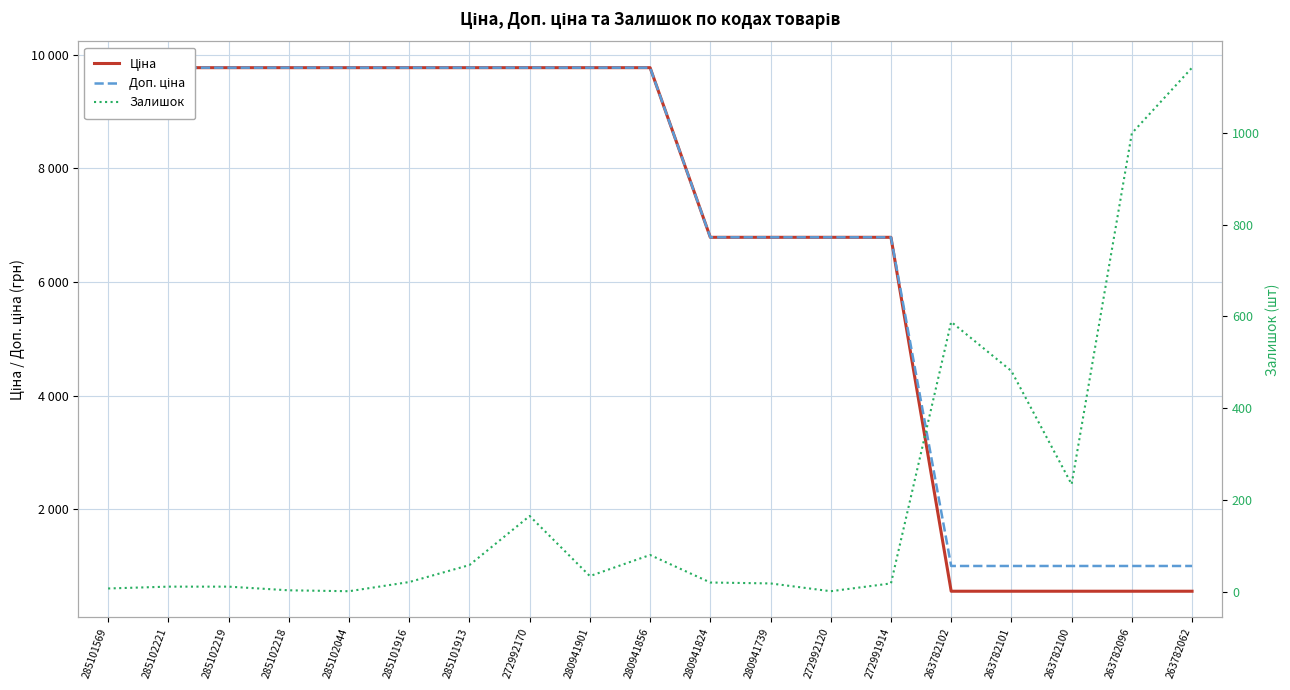

What position from the left is 263782101?

16